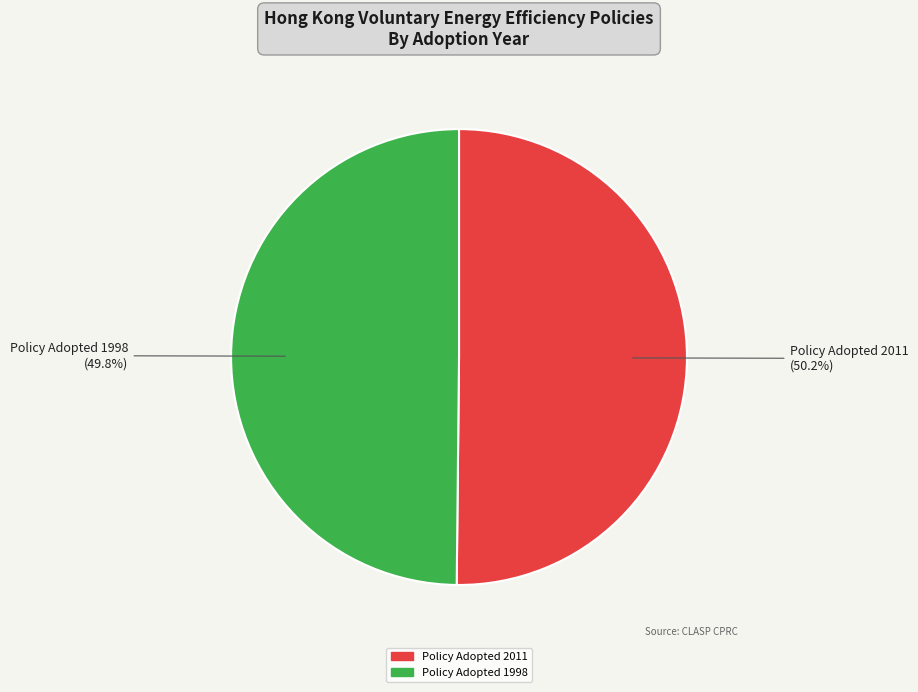

What percentage is NOT represented by Policy Adopted 1998?

50.2%